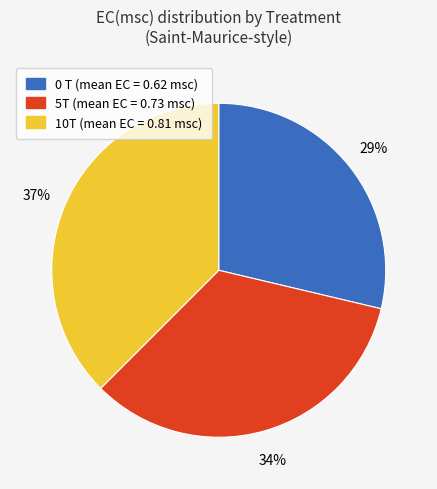

Is there any slice that represents more than half of the pie?

No